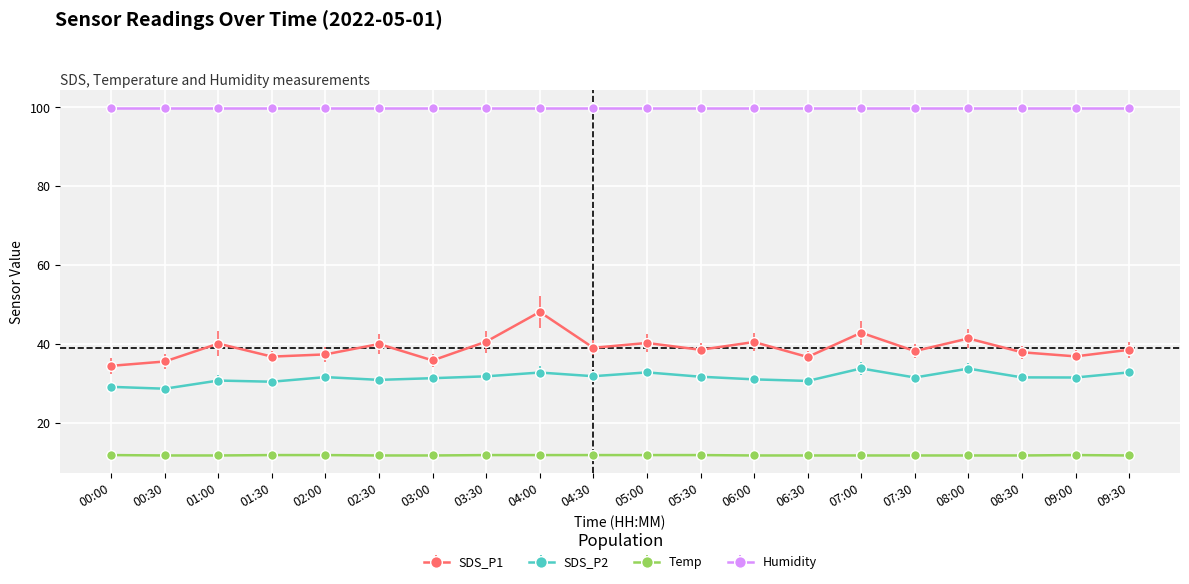

Which series has the widest spread of values?

SDS_P1